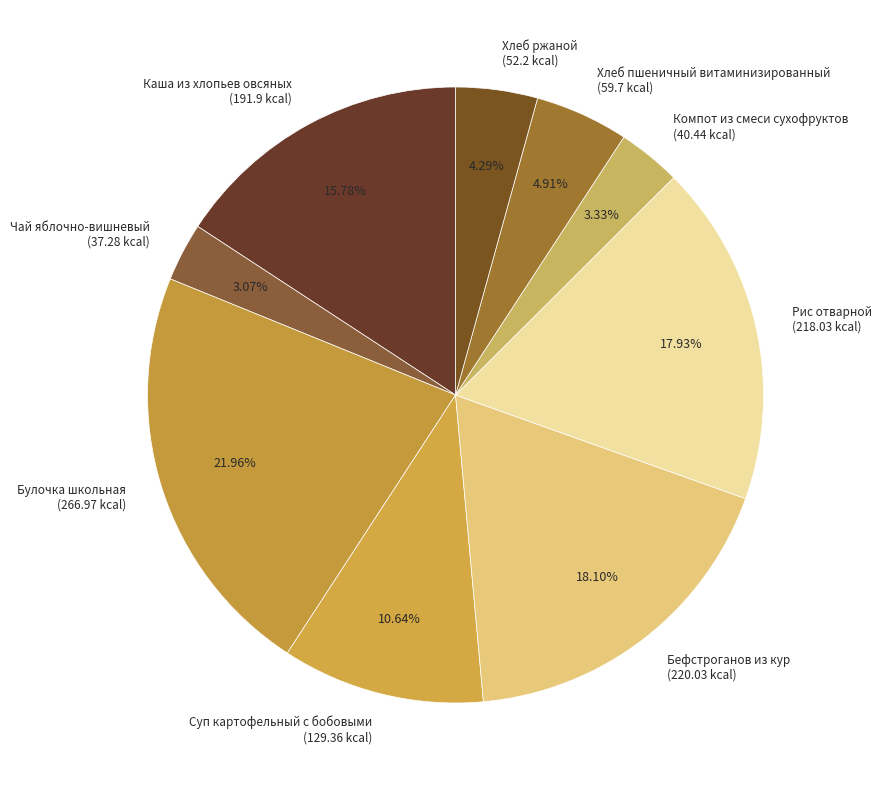

True or false: Каша из хлопьев овсяных accounts for 16% of the total.

True